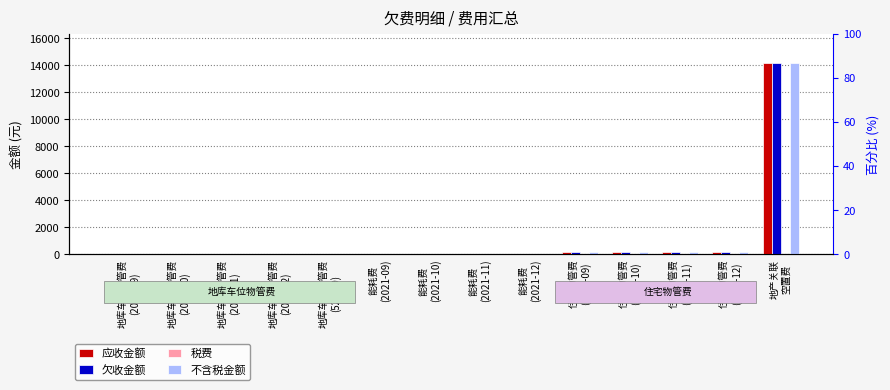

Which category has the highest value in the 税费 series?

住宅物管费
(2021-09)